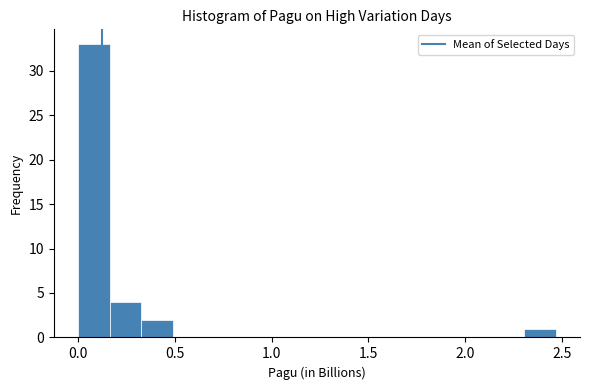

Read against the x-axis, roughly where is the centre of the tallest bar?

0.10